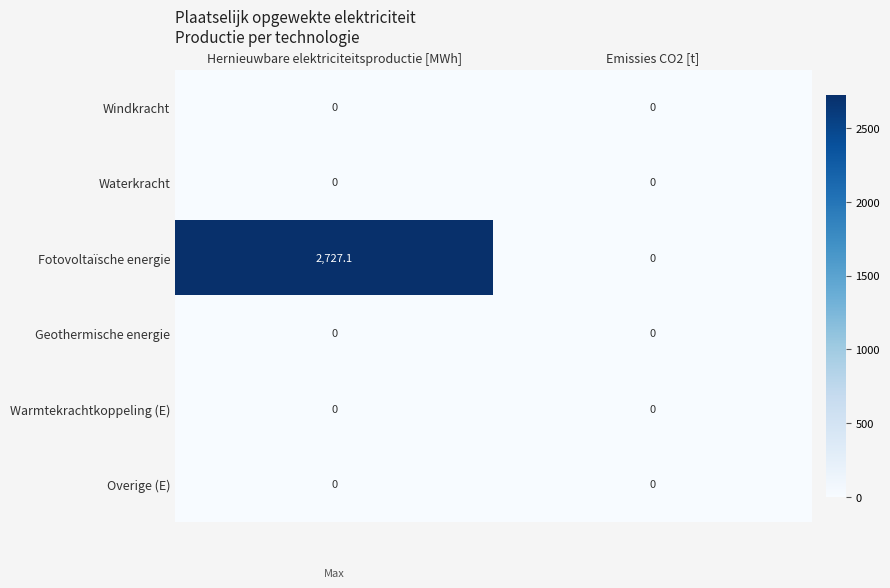

The Warmtekrachtkoppeling (E) series shows 0.0 at Hernieuwbare elektriciteitsproductie [MWh]. True or false?

True